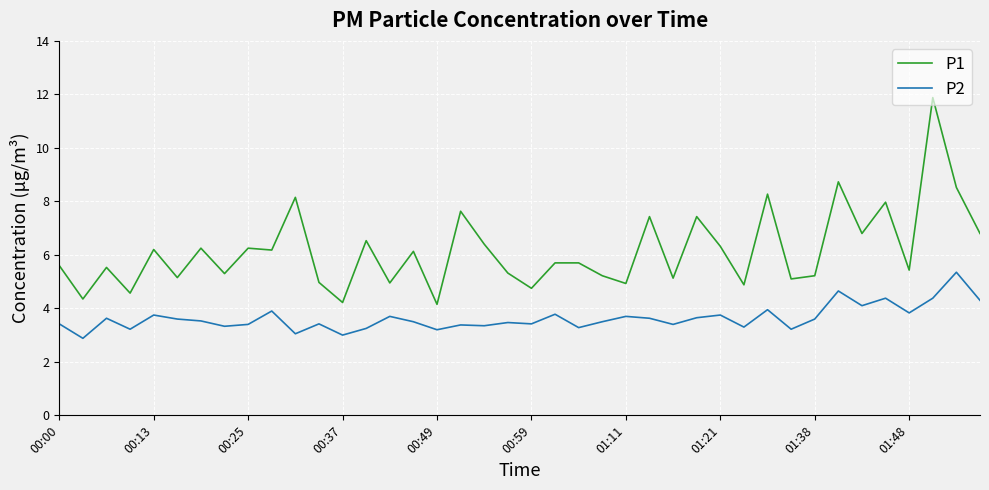

In P2, how many points are lower than both neighbors (excluding endpoints)?

14